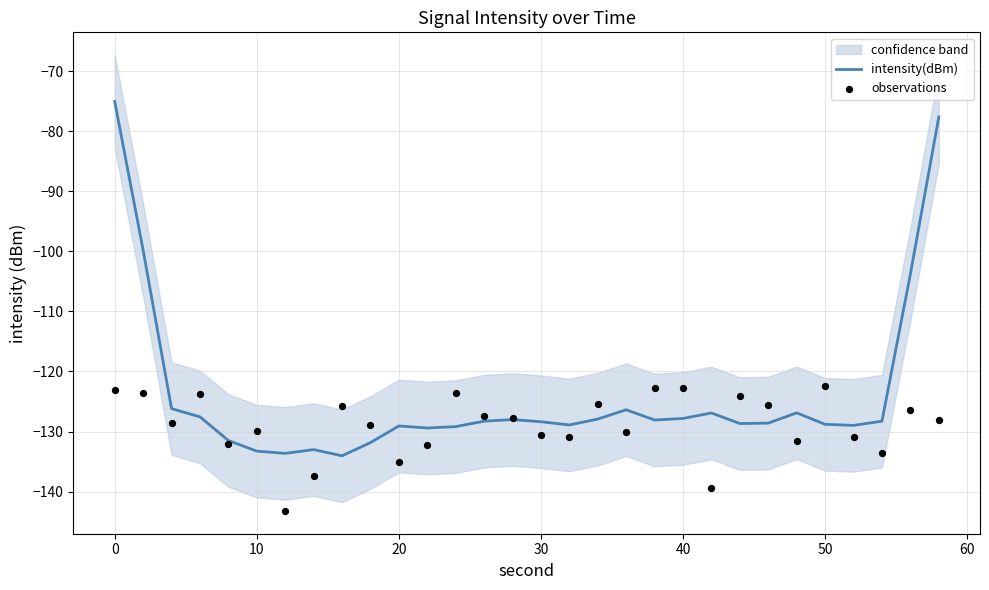

What are all the series names shown in the legend?

intensity(dBm), observations